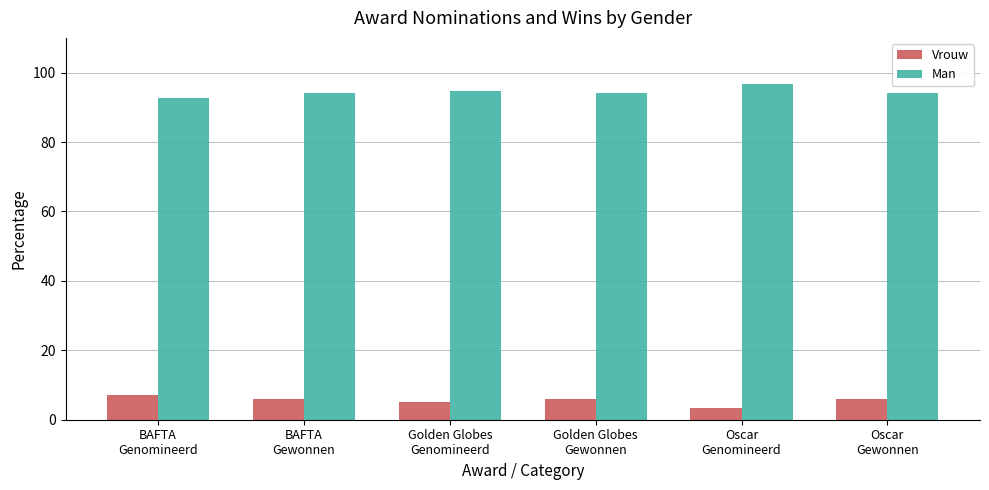

At how many categories does at least one series exceed 14?

6